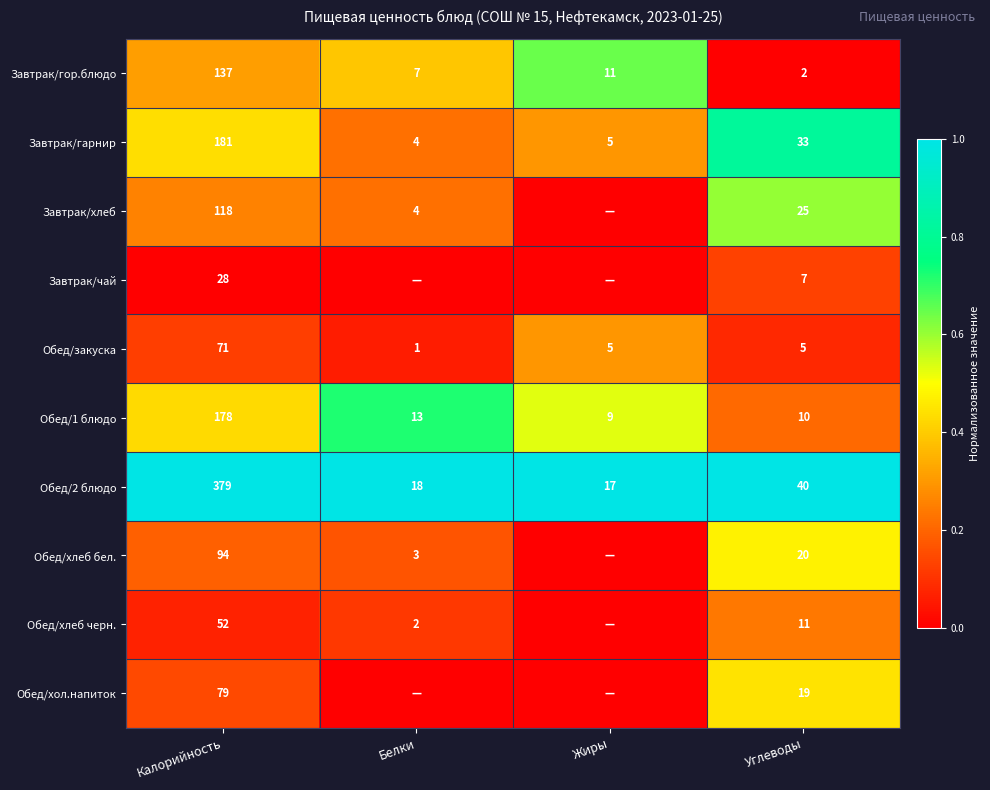

What is the sum of the Обед/хлеб бел. values at Углеводы and Белки?

23